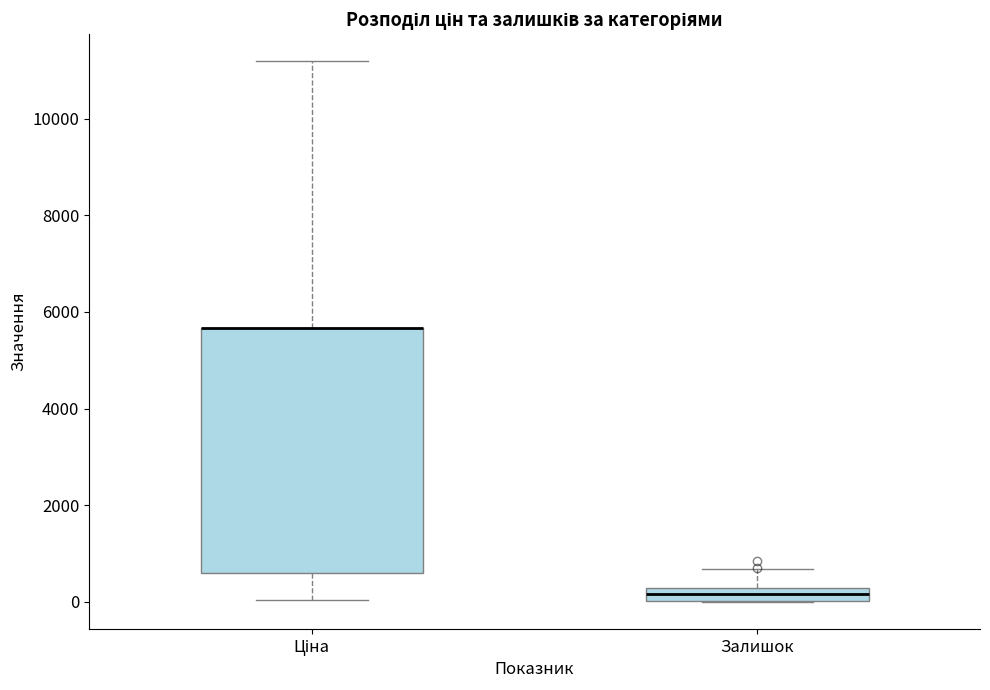

Where is the lower edge of the box for Ціна on the y-axis? The values are not printed on the chart, so give them approximately, as read against the axis.

600